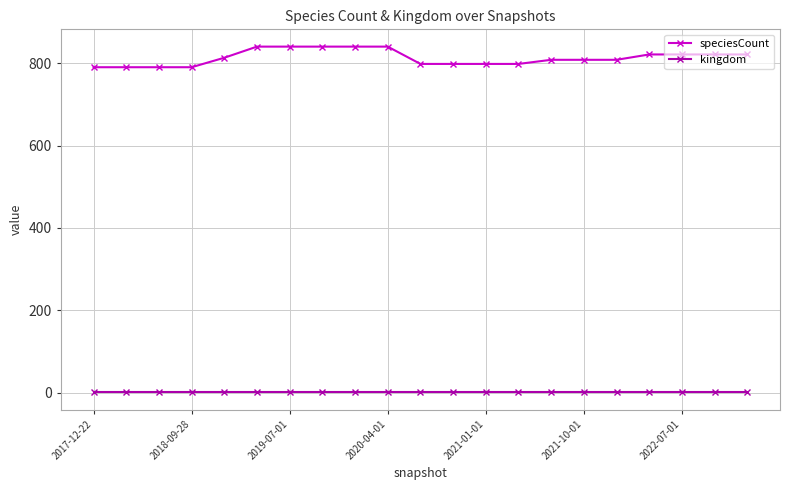

Rank the series by their maximum value, from lowest to highest.

kingdom, speciesCount